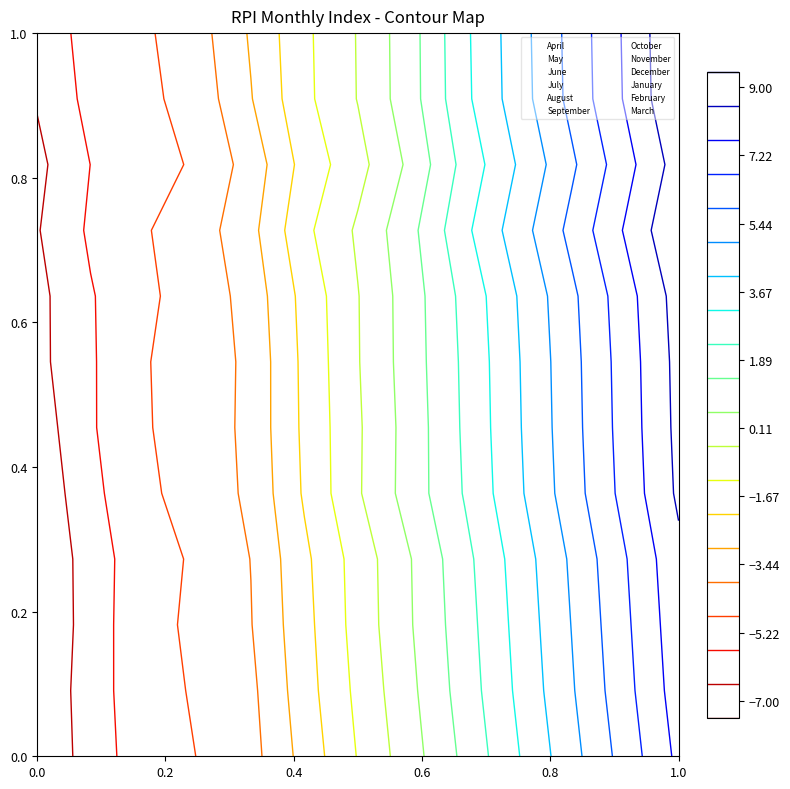

Reading right to left, extract all data points from this chart.

April: 0.0	0.0	0.0	0.0	0.0	0.0	0.0	0.0	0.0	0.0	0.0	0.0	0.0
May: 0.1	0.1	0.1	0.1	0.1	0.1	0.1	0.1	0.1	0.1	0.1	0.1	0.1
June: 0.2	0.2	0.2	0.2	0.2	0.2	0.2	0.2	0.2	0.2	0.2	0.2	0.2
July: 0.3	0.3	0.3	0.3	0.3	0.3	0.3	0.3	0.3	0.3	0.3	0.3	0.3
August: 0.4	0.4	0.4	0.4	0.4	0.4	0.4	0.4	0.4	0.4	0.4	0.4	0.4
September: 0.5	0.5	0.5	0.5	0.5	0.5	0.5	0.5	0.5	0.5	0.5	0.5	0.5
October: 0.5	0.5	0.5	0.5	0.5	0.5	0.5	0.5	0.5	0.5	0.5	0.5	0.5
November: 0.6	0.6	0.6	0.6	0.6	0.6	0.6	0.6	0.6	0.6	0.6	0.6	0.6
December: 0.7	0.7	0.7	0.7	0.7	0.7	0.7	0.7	0.7	0.7	0.7	0.7	0.7
January: 0.8	0.8	0.8	0.8	0.8	0.8	0.8	0.8	0.8	0.8	0.8	0.8	0.8
February: 0.9	0.9	0.9	0.9	0.9	0.9	0.9	0.9	0.9	0.9	0.9	0.9	0.9
March: 1.0	1.0	1.0	1.0	1.0	1.0	1.0	1.0	1.0	1.0	1.0	1.0	1.0